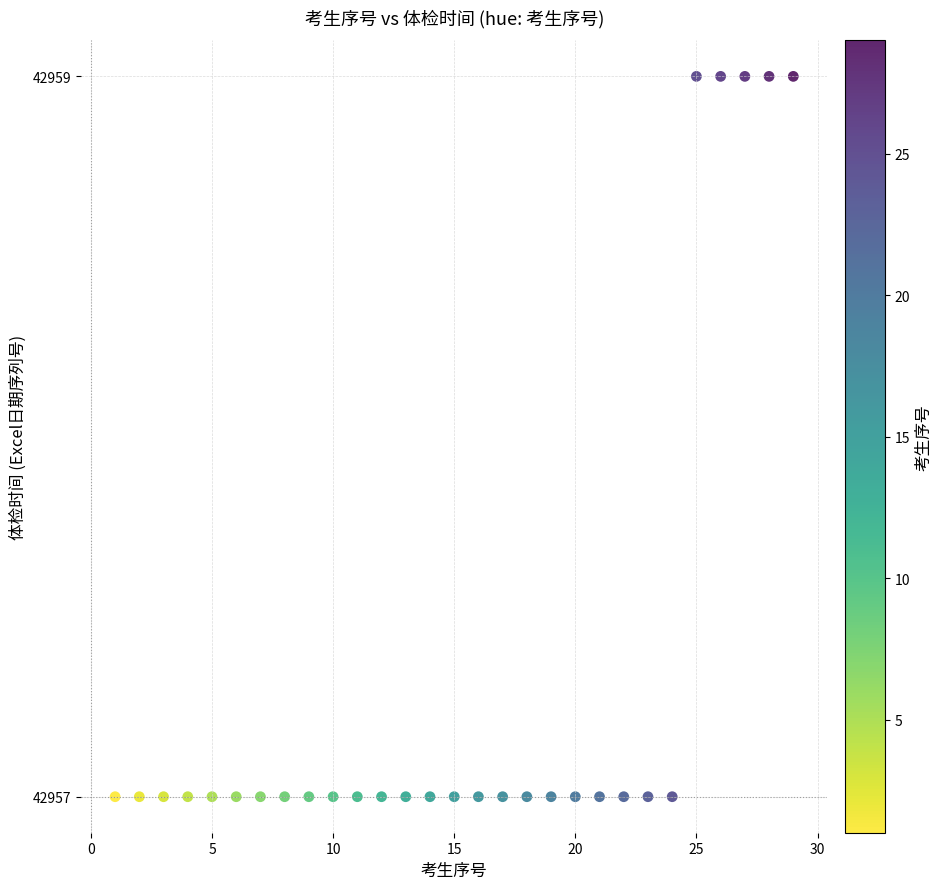

List the coordinates of all points as (X, Y) pairs, reading left to right.

(1, 42957)  (2, 42957)  (3, 42957)  (4, 42957)  (5, 42957)  (6, 42957)  (7, 42957)  (8, 42957)  (9, 42957)  (10, 42957)  (11, 42957)  (12, 42957)  (13, 42957)  (14, 42957)  (15, 42957)  (16, 42957)  (17, 42957)  (18, 42957)  (19, 42957)  (20, 42957)  (21, 42957)  (22, 42957)  (23, 42957)  (24, 42957)  (25, 42959)  (26, 42959)  (27, 42959)  (28, 42959)  (29, 42959)